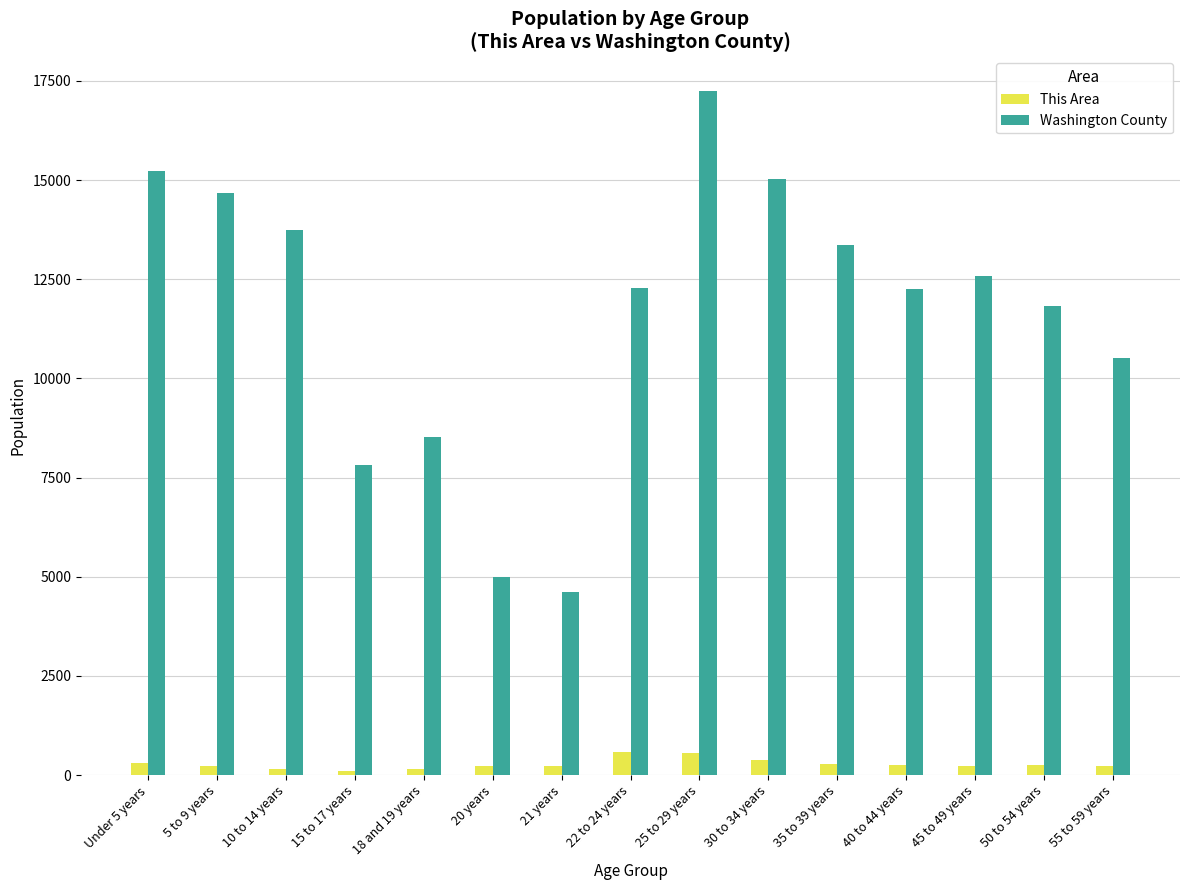

What is the average value of the This Area series?

278